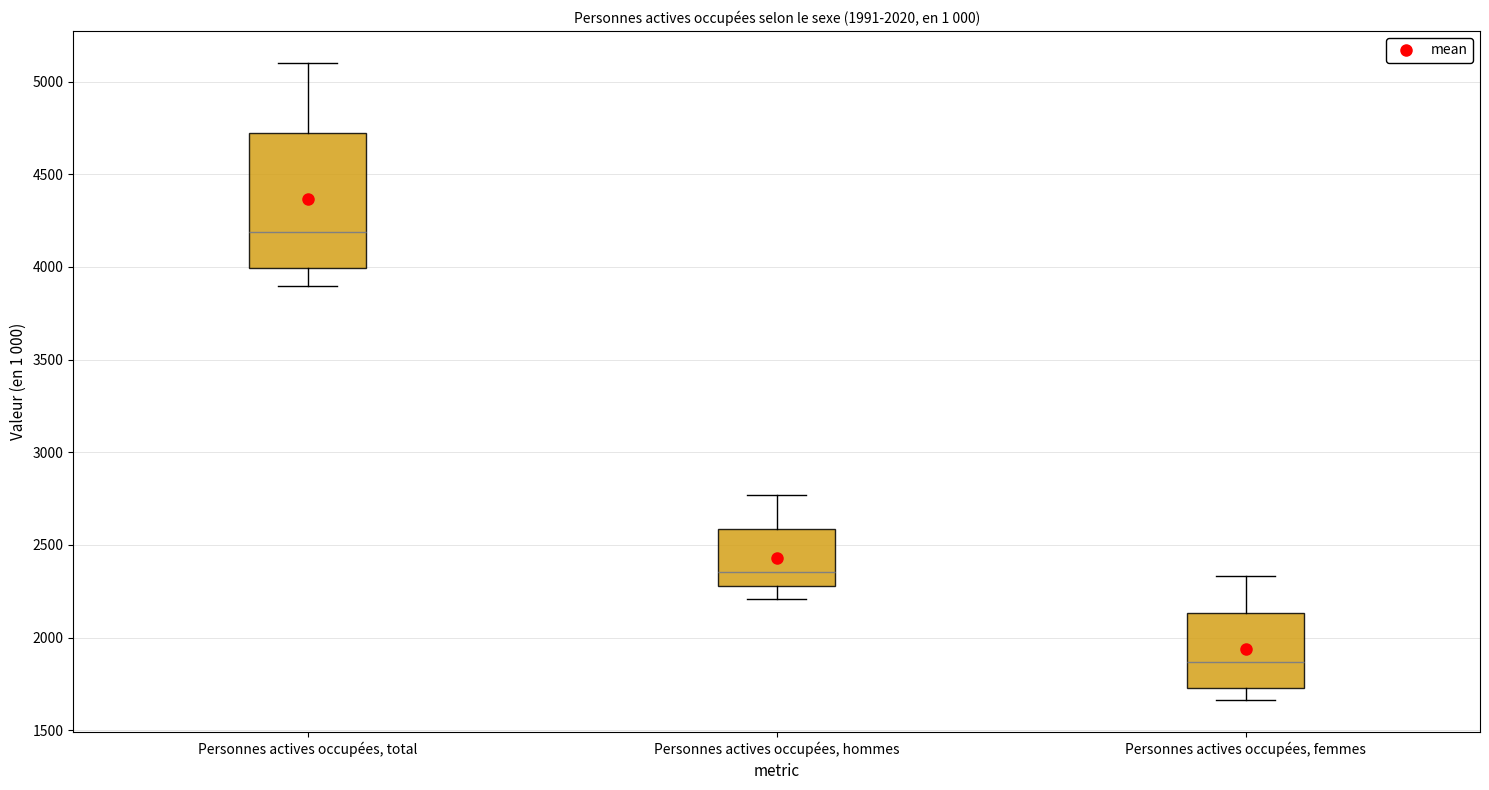

Reading left to right, transcribe this box plot: for each box, give where its median line is, the range the box spans, and where its two whiskers end, as read against the y-axis. The values are not printed on the chart, so give them approximately, as read against the axis.

Personnes actives occupées, total: median 4200, box 4000 to 4700, whiskers 3900 to 5100
Personnes actives occupées, hommes: median 2350, box 2300 to 2600, whiskers 2200 to 2750
Personnes actives occupées, femmes: median 1850, box 1750 to 2150, whiskers 1650 to 2350